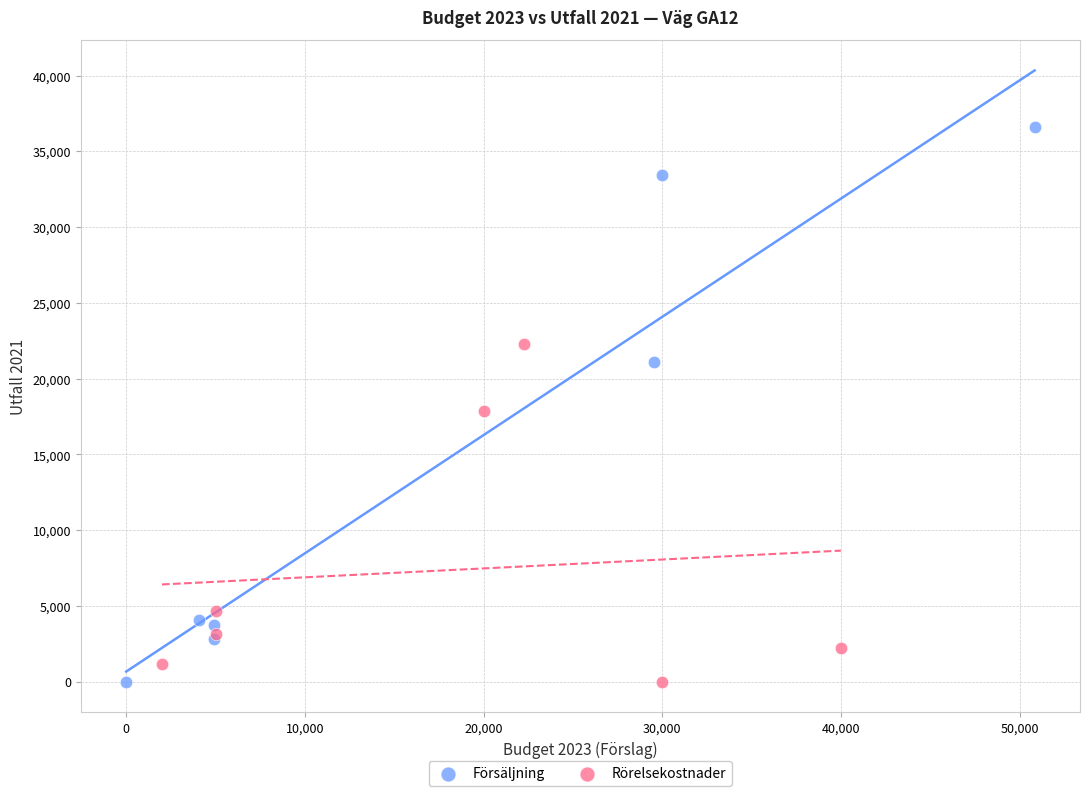

Which series has the widest spread of Y values?

Försäljning